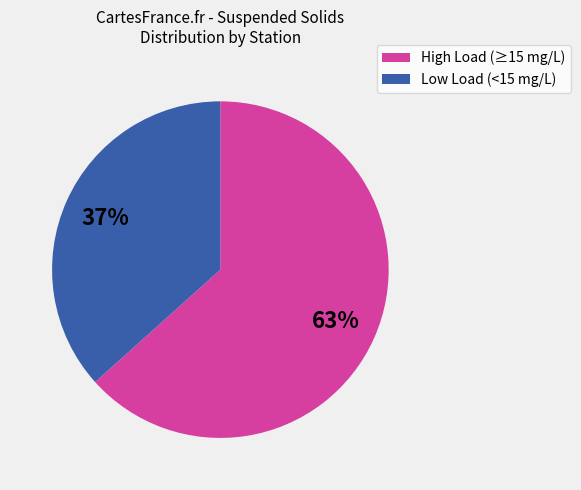

Is there a majority slice in this chart?

Yes